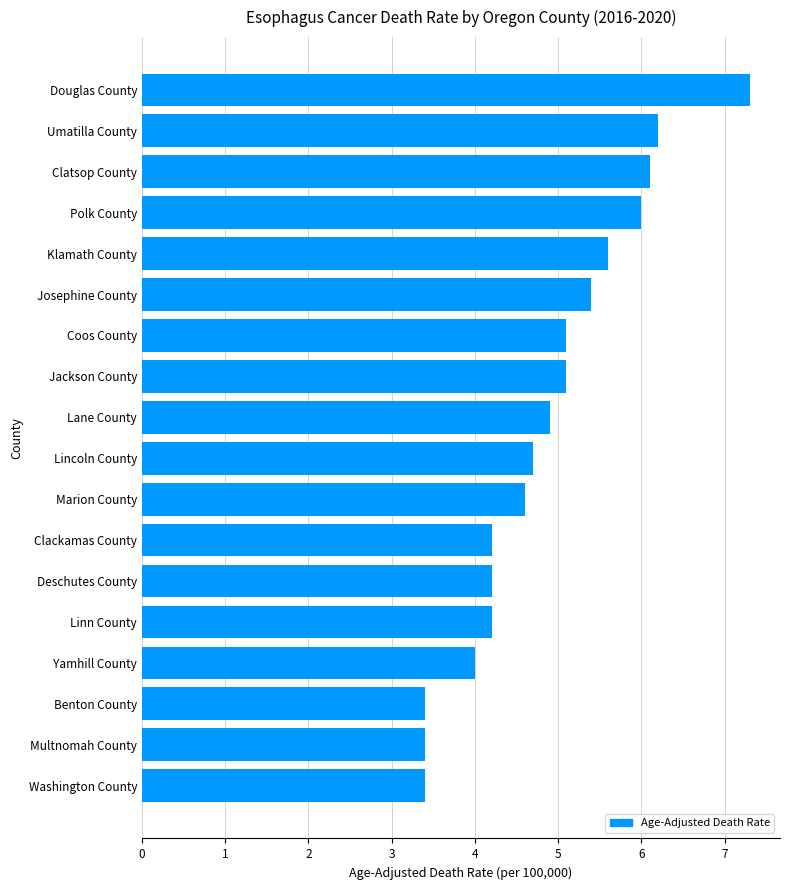

True or false: the data shows 5.8 at Multnomah County.

False